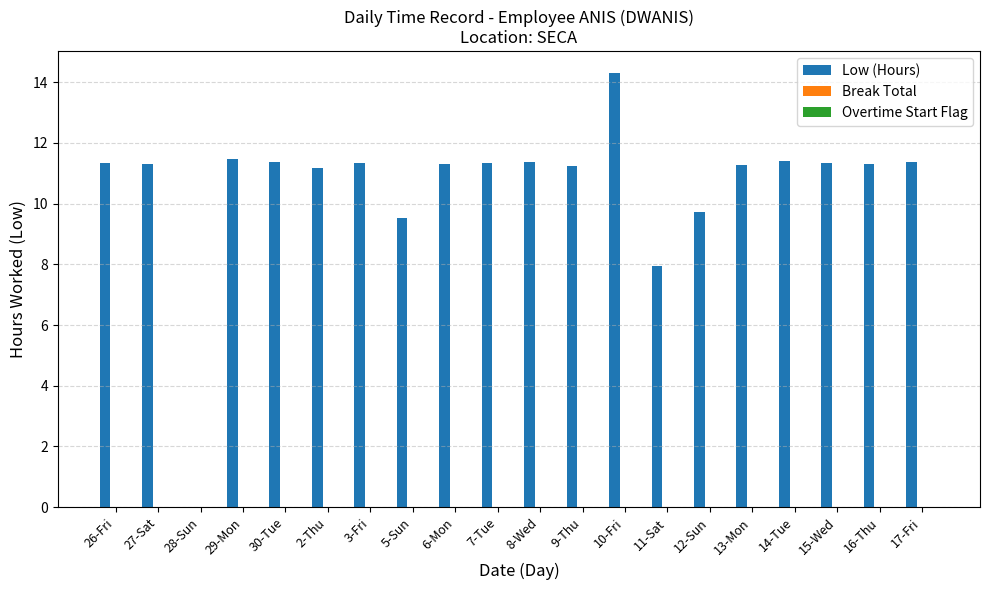

What is the greatest value displayed?

14.3